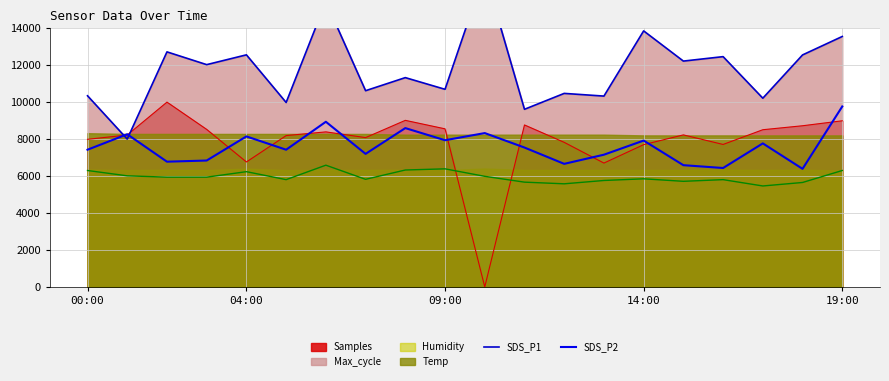

What is the maximum value for SDS_P2?

9765.0